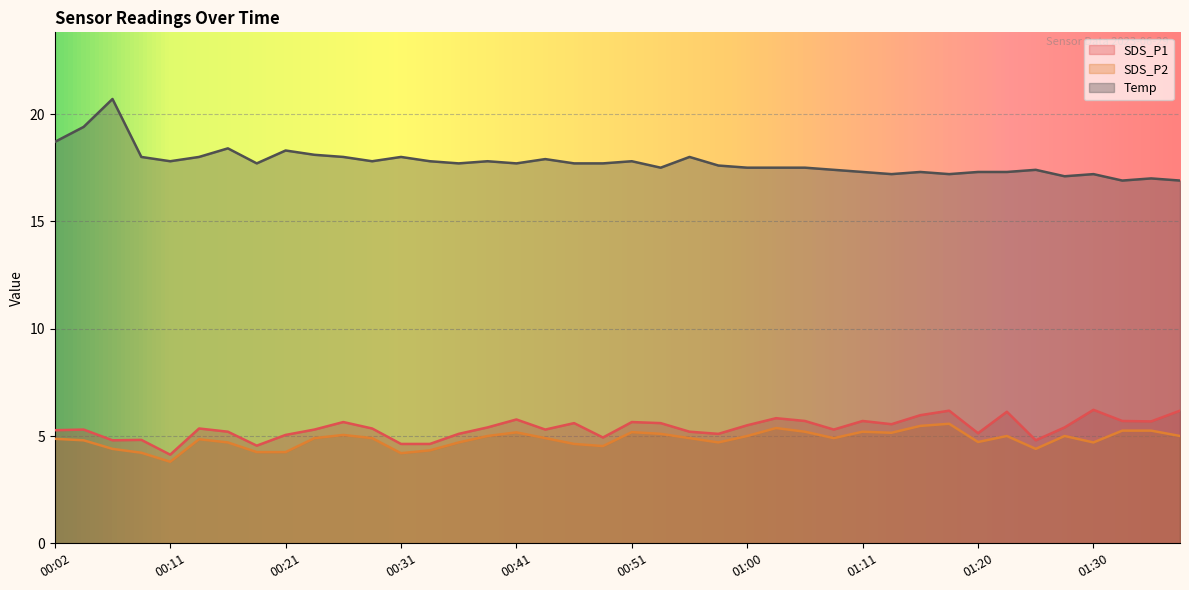

In Temp, how many points are lower than both neighbors (excluding endpoints)?

10